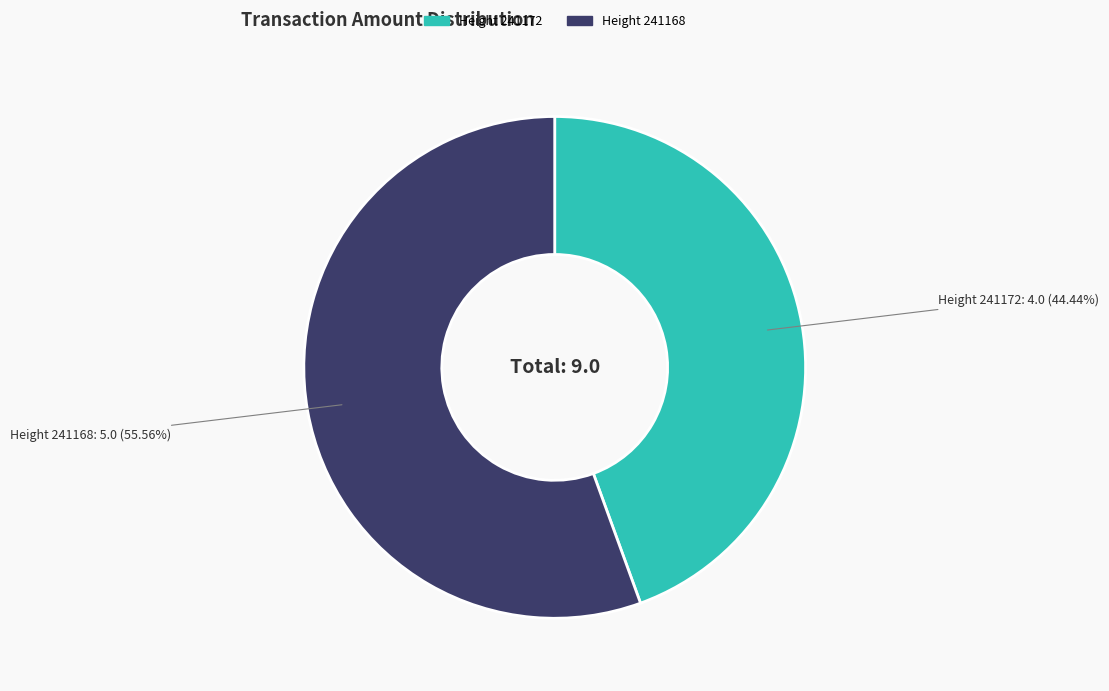

Is there a majority slice in this chart?

Yes